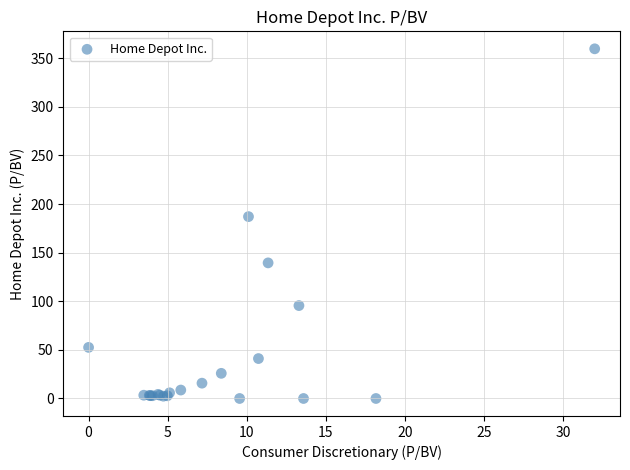

What Y value in the scatter plot is closest to 179?

187.1